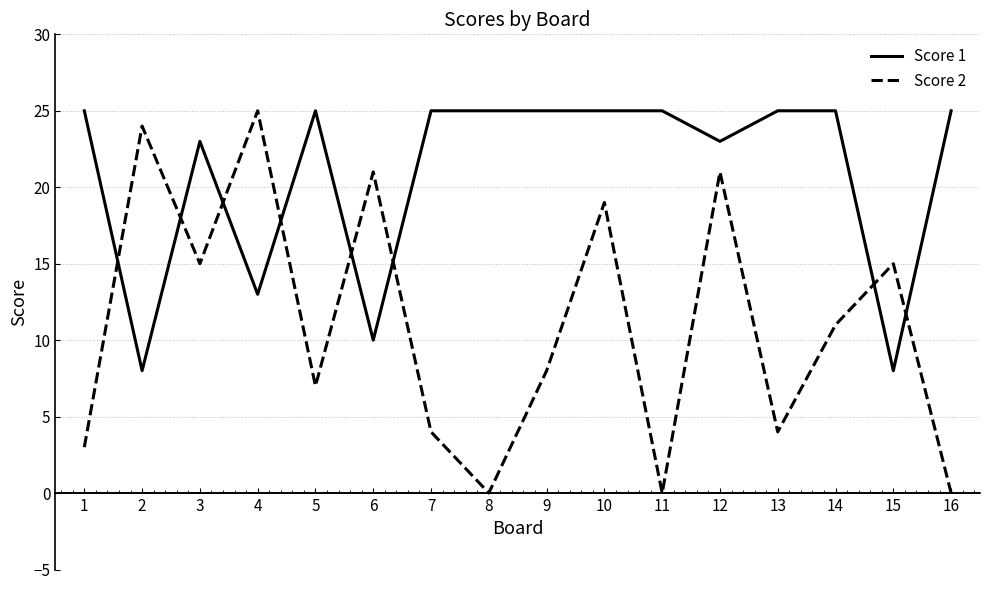

How many intersections are there between Score 1 and Score 2?

8